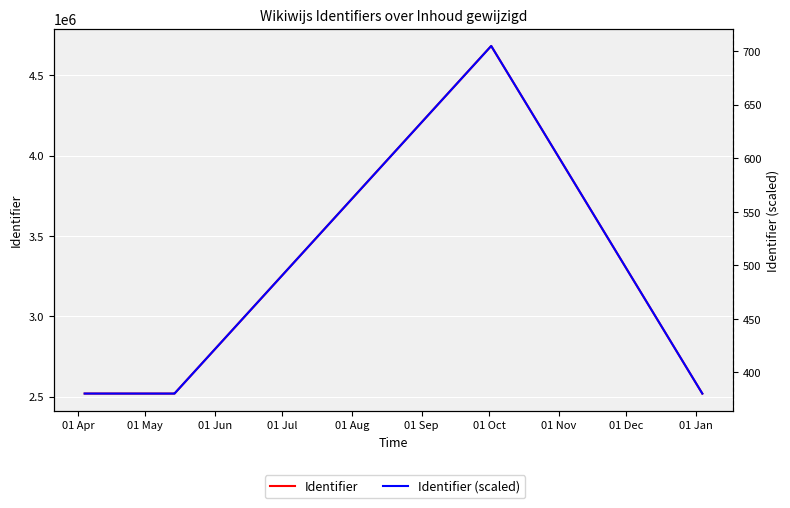

Where is the first local minimum for Identifier?

01 May